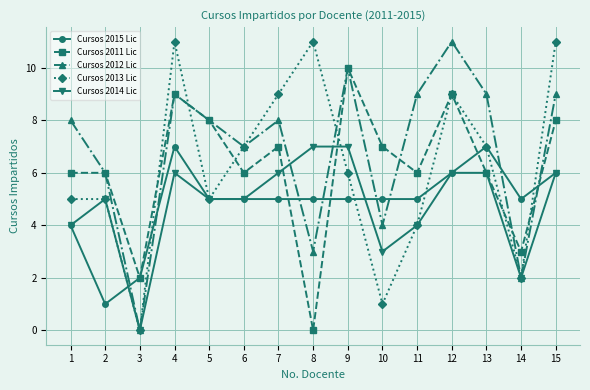

What is the difference between the Cursos 2014 Lic values at 3 and 2?

5